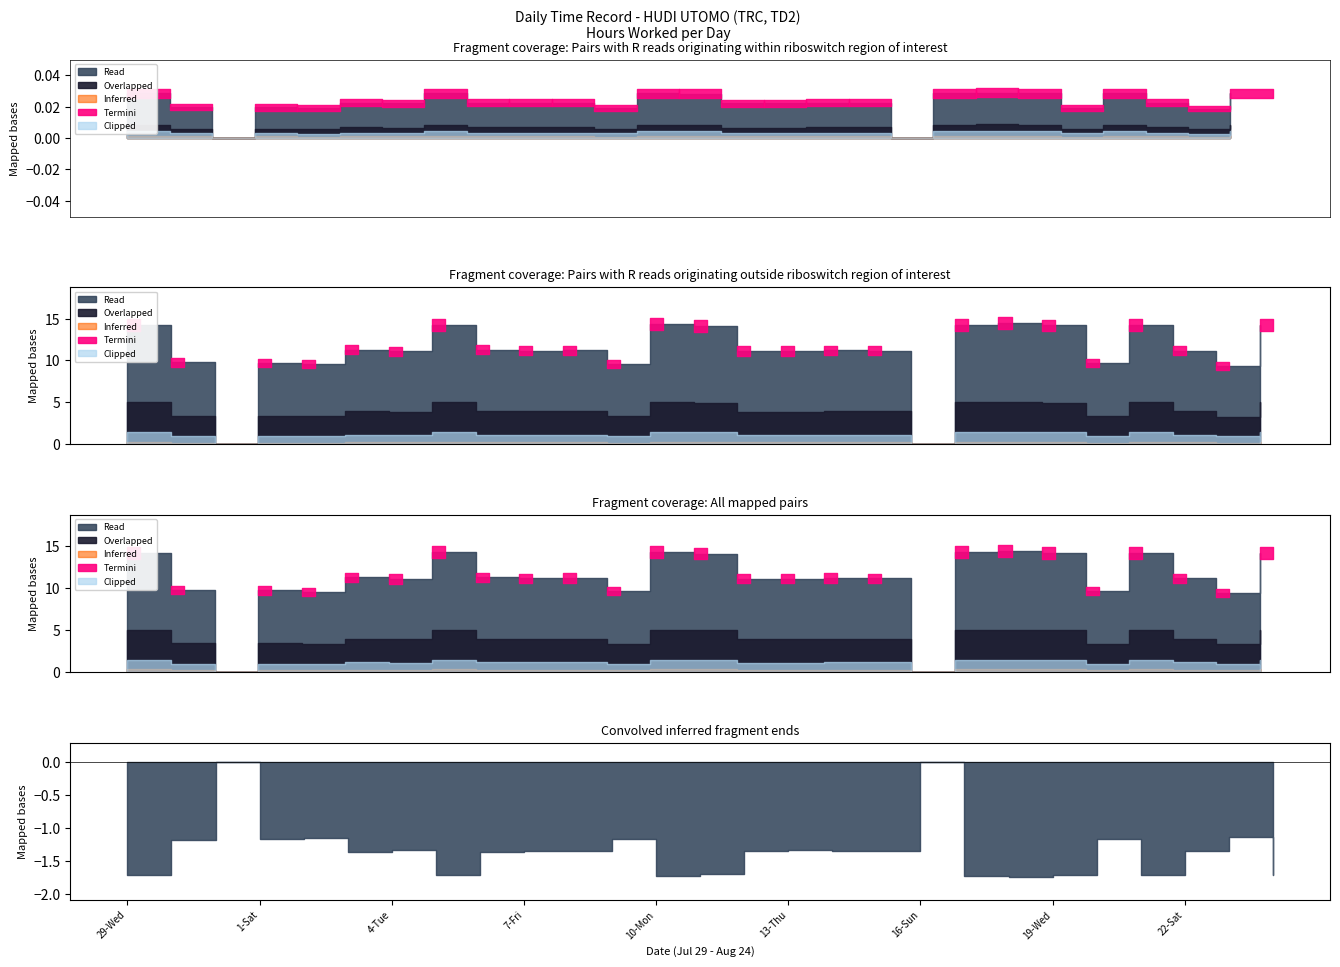

Which category has the highest value across all series?

18-Tue